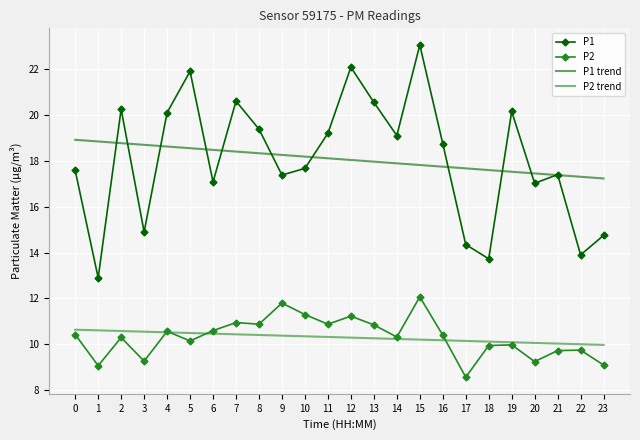

Which series has the widest spread of values?

P1